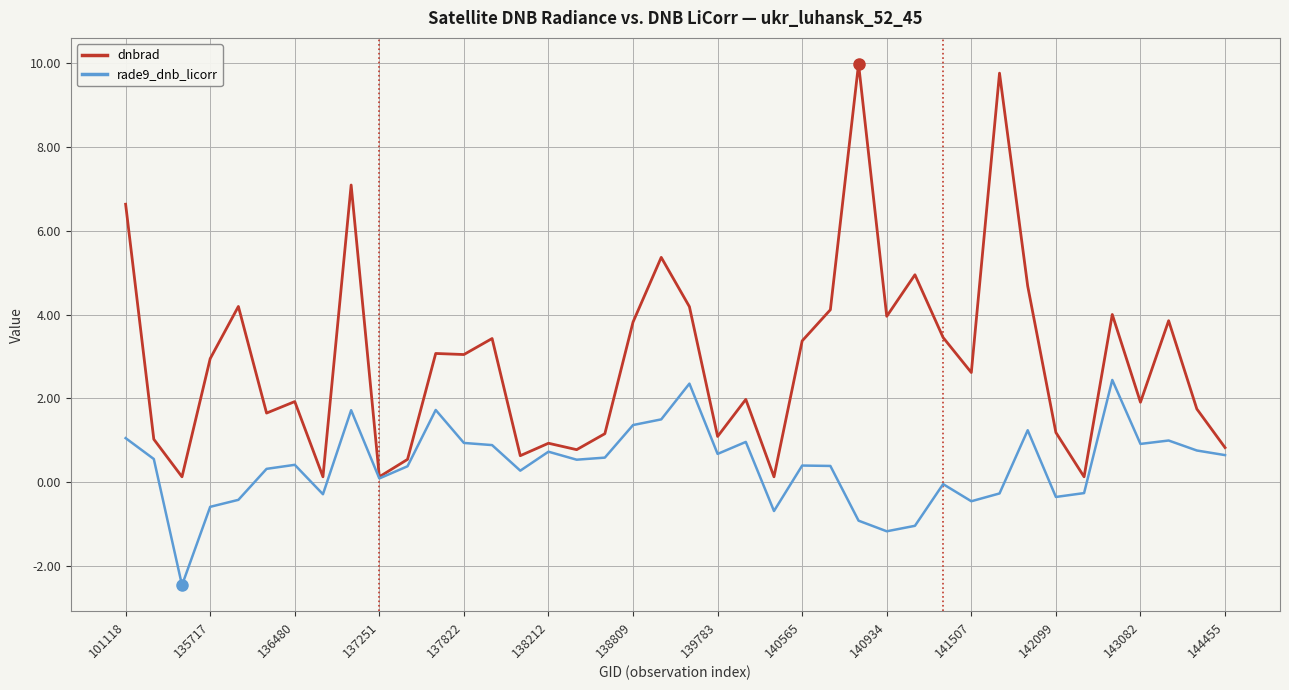

What are all the series names shown in the legend?

dnbrad, rade9_dnb_licorr